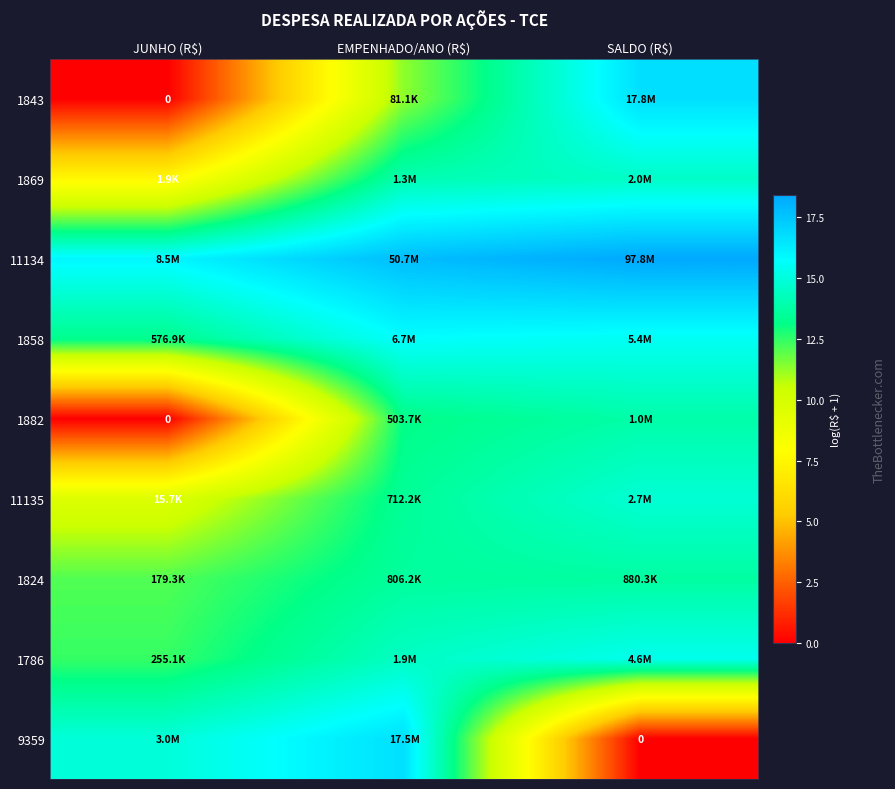

Is the value of 11134 at SALDO (R$) greater than the value of 1858 at JUNHO (R$)?

Yes